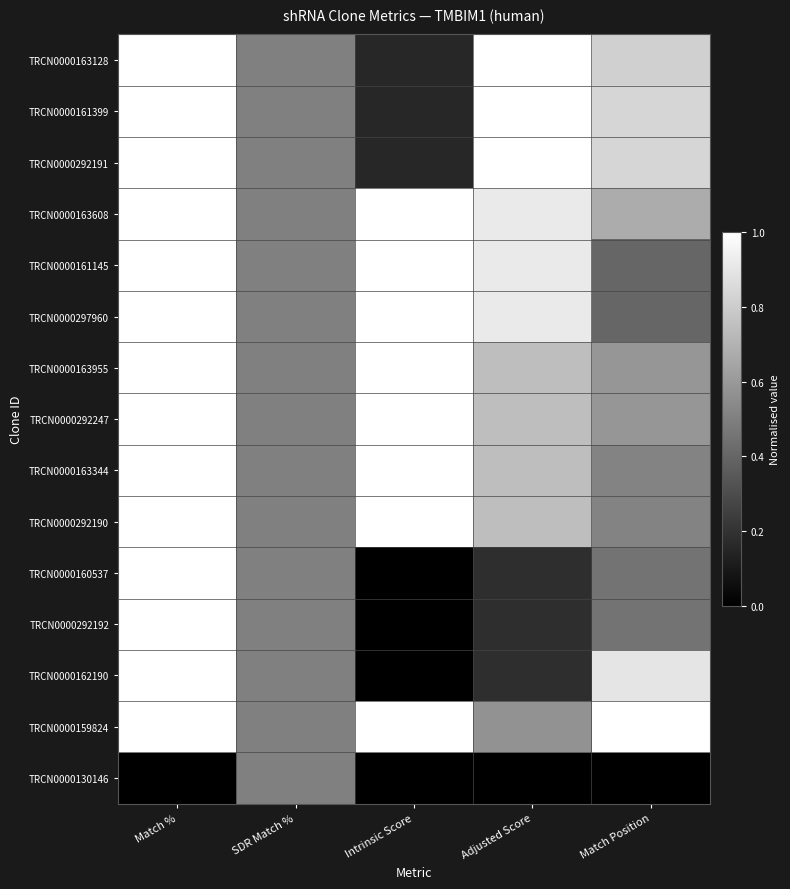

At which category does the chart reach its minimum across all series?

Intrinsic Score